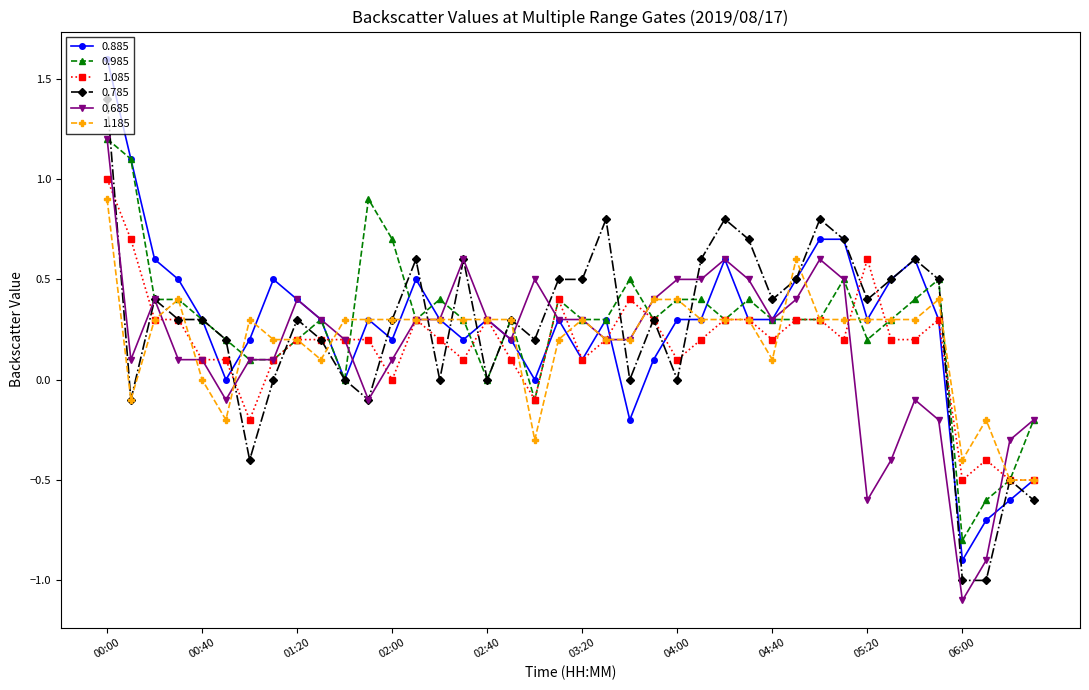

What is the smallest value displayed?

-1.1